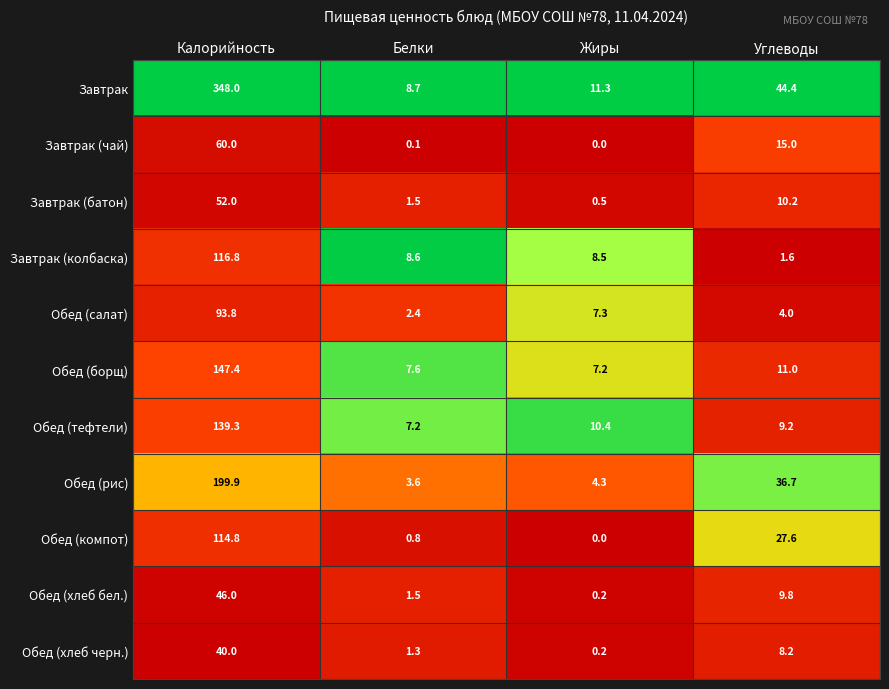

Which category has the lowest value in the Обед (рис) series?

Белки